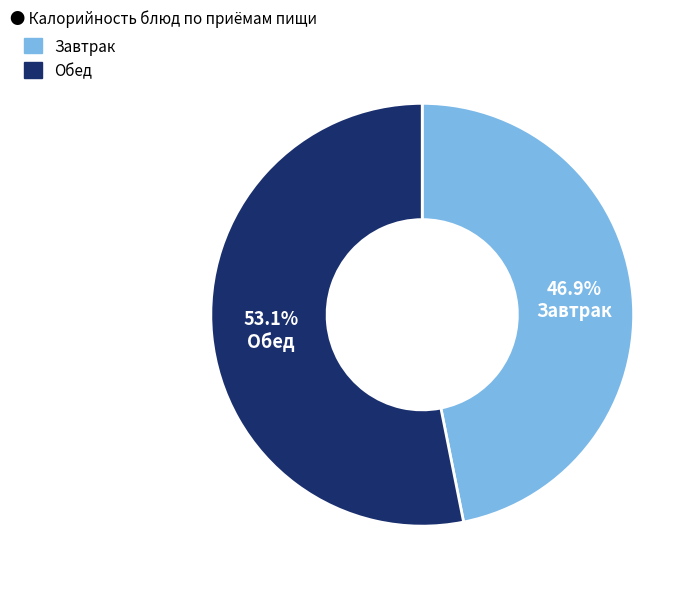

Is there any slice that represents more than half of the pie?

Yes